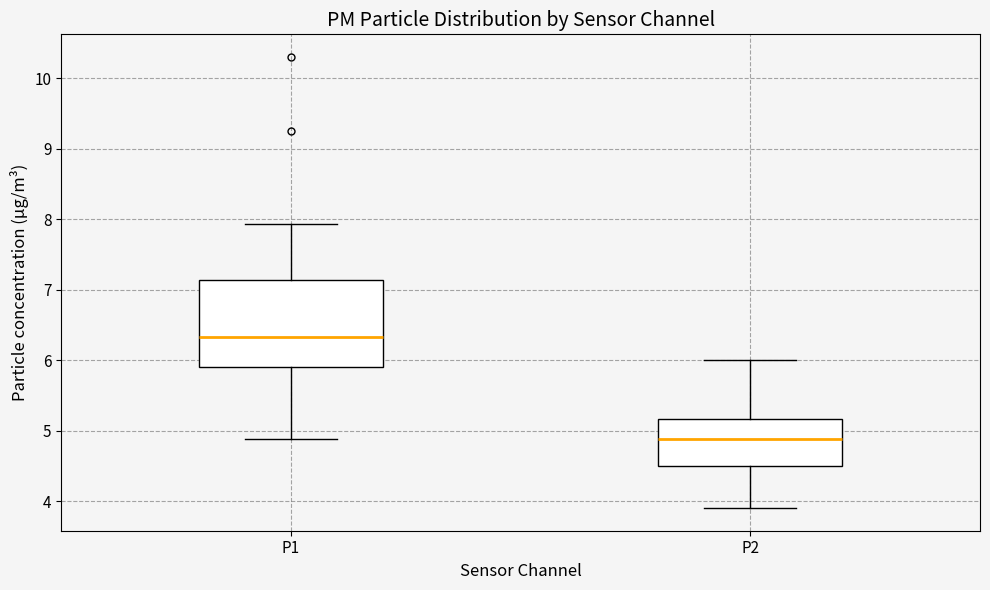

Reading left to right, transcribe this box plot: for each box, give where its median line is, the range the box spans, and where its two whiskers end, as read against the y-axis. The values are not printed on the chart, so give them approximately, as read against the axis.

P1: median 6.3, box 5.9 to 7.1, whiskers 4.9 to 7.9
P2: median 4.9, box 4.5 to 5.2, whiskers 3.9 to 6.0